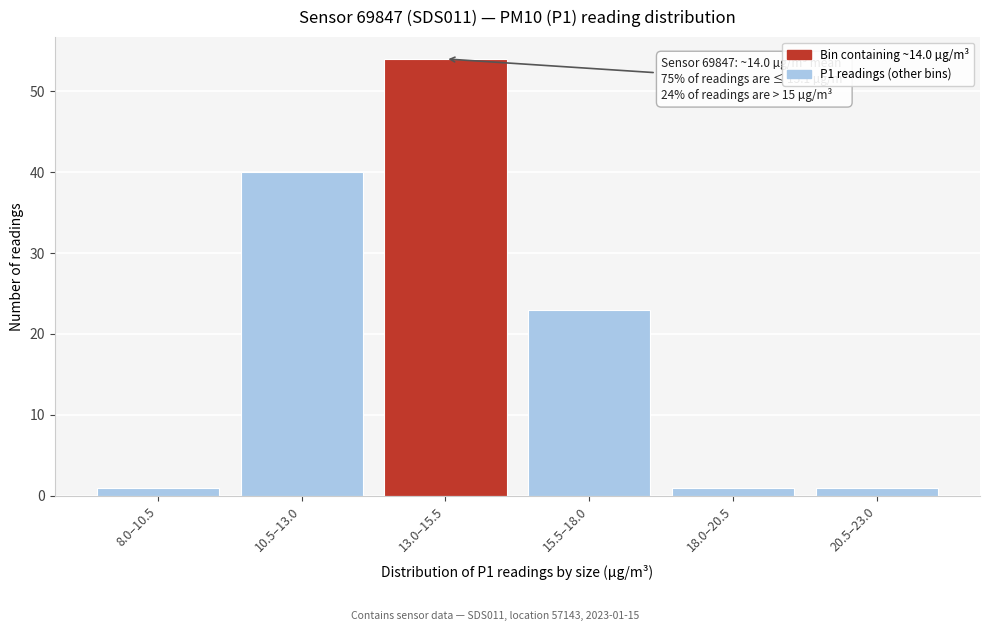

Reading left to right, list all the values displayed in this chart.

1	40	54	23	1	1